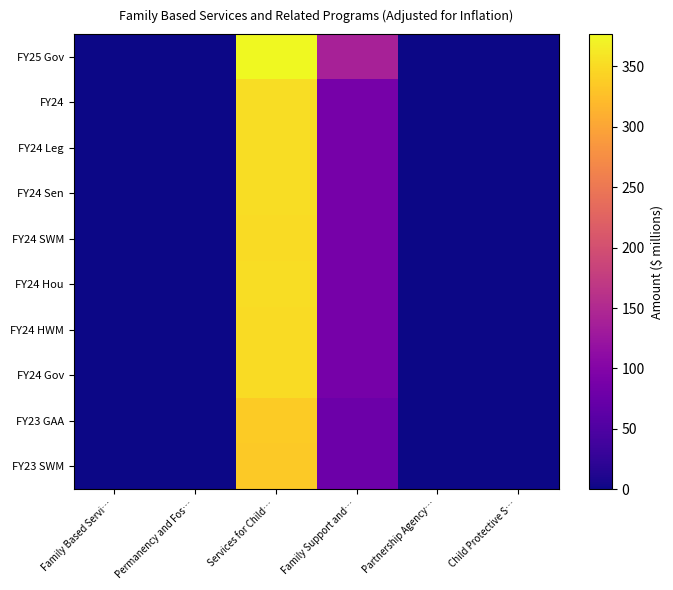

Rank the series by their maximum value, from lowest to highest.

FY23 SWM, FY23 GAA, FY24 SWM, FY24 HWM, FY24 Gov, FY24 Sen, FY24 Hou, FY24, FY24 Leg, FY25 Gov